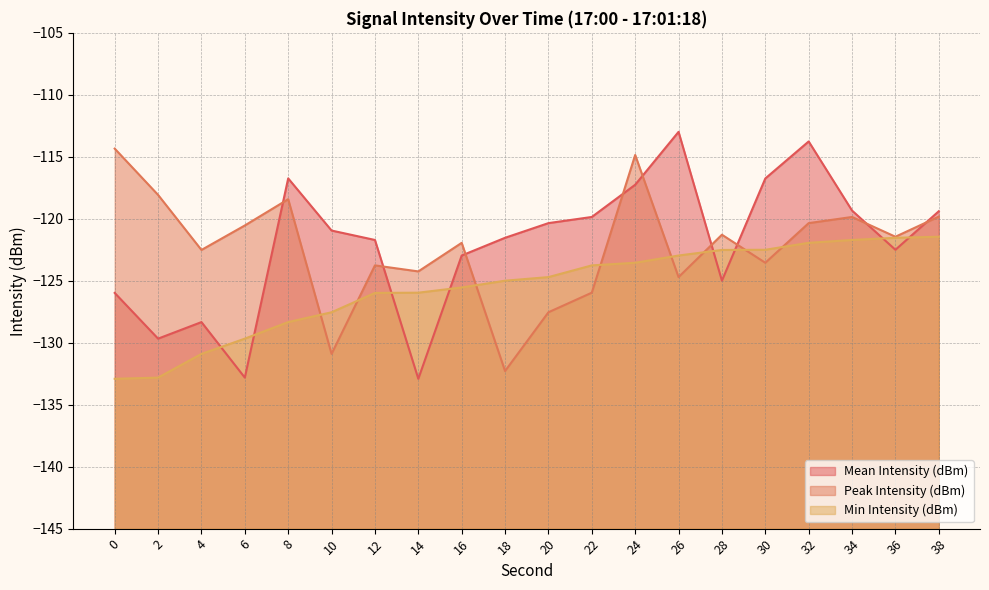

In Peak Intensity (dBm), how many points are lower than both neighbors (excluding endpoints)?

7